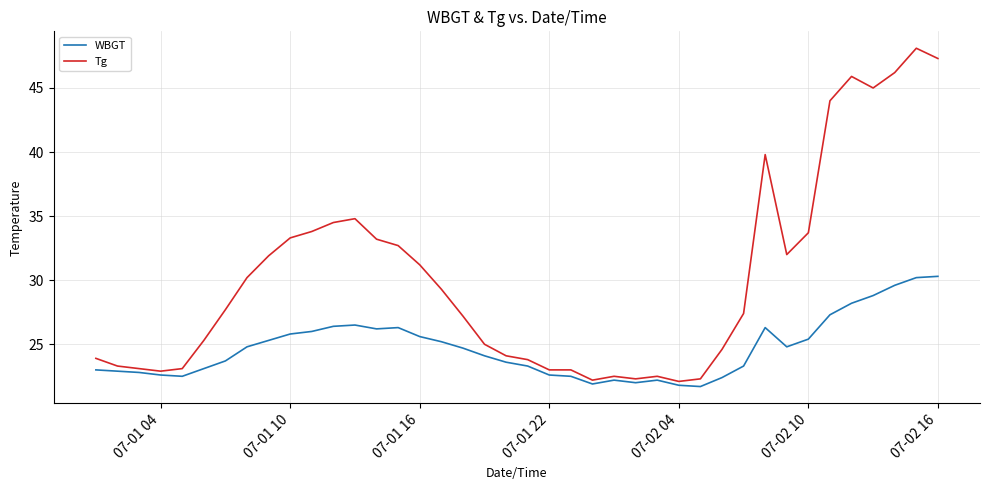

Which series has the largest total across all categories?

Tg